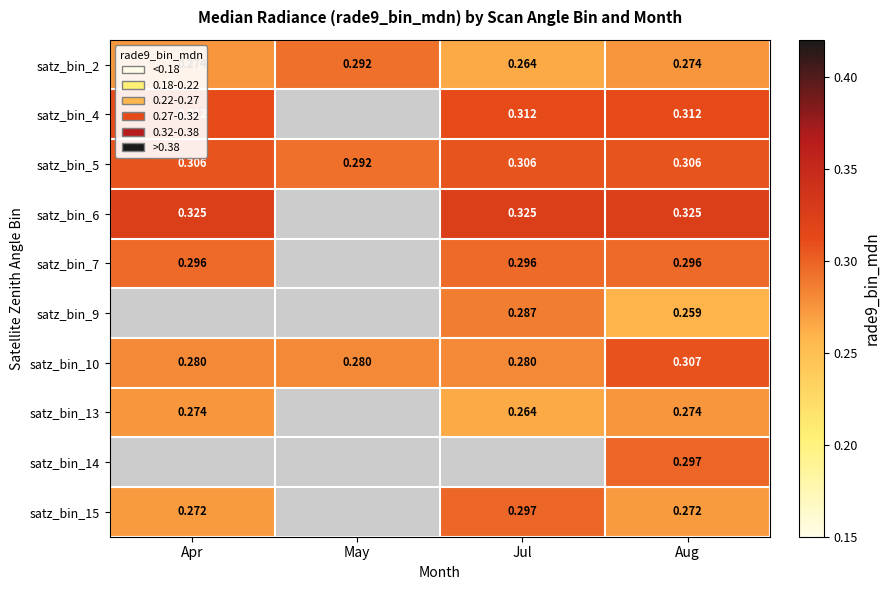

Where is satz_bin_2 nearest to the value 0?

Jul